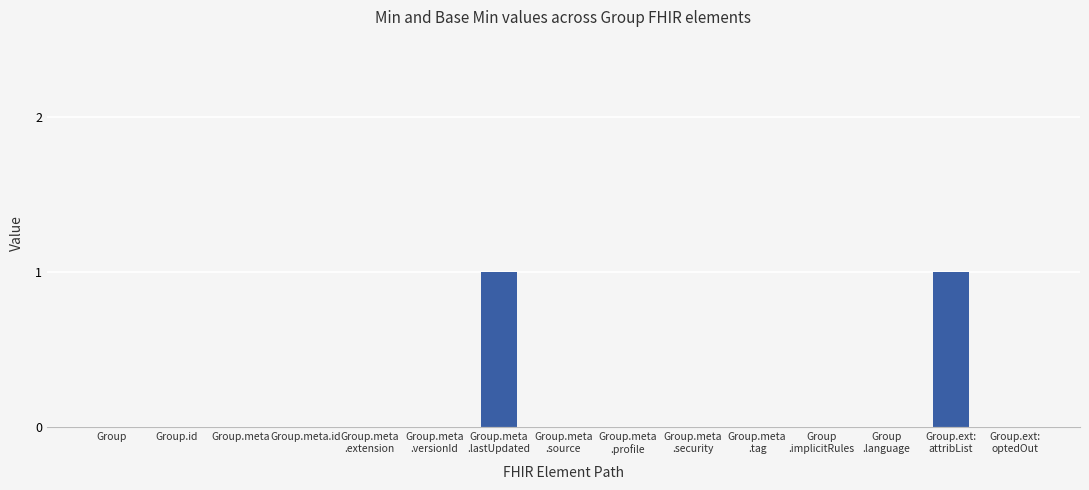

Reading left to right, what are all the values shown in this chart?

0	0	0	0	0	0	1	0	0	0	0	0	0	1	0